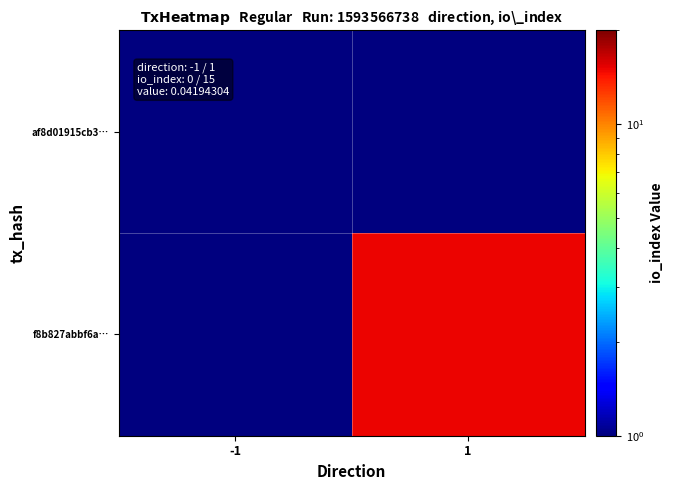

Which series changed the most between -1 and 1?

f8b827abbf6a…